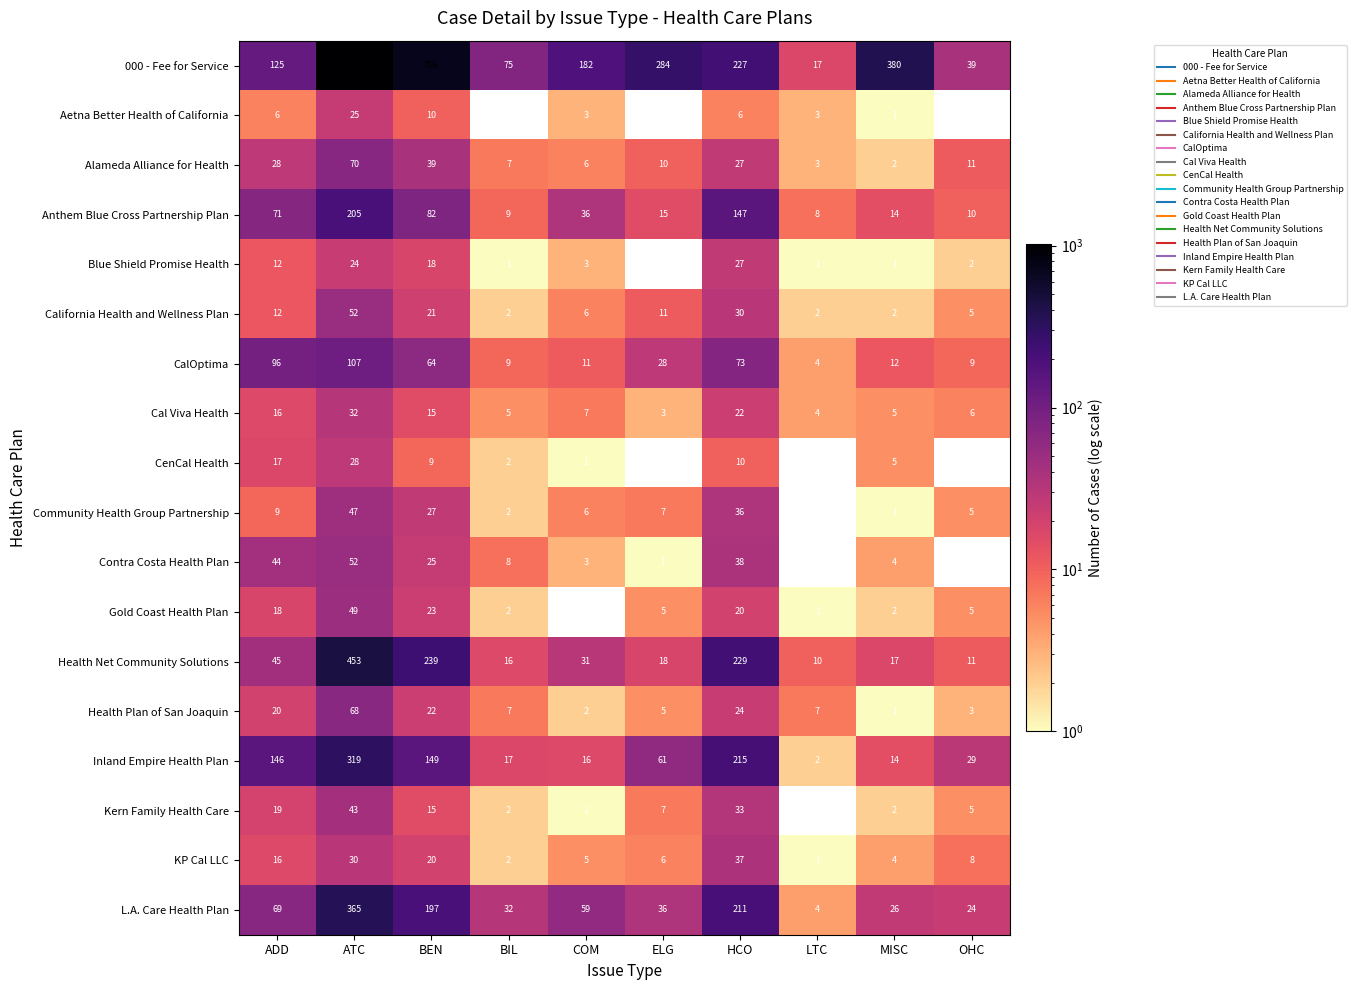

List the labels in order of KP Cal LLC value, smallest first.

LTC, BIL, MISC, COM, ELG, OHC, ADD, BEN, ATC, HCO